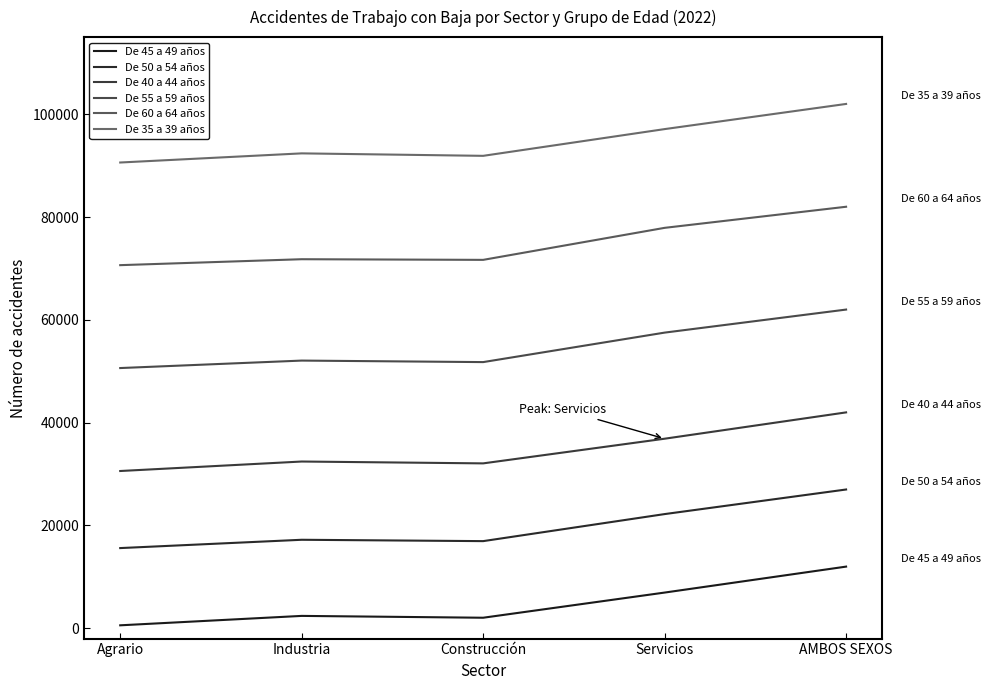

What is the minimum value shown in the chart?

581.4